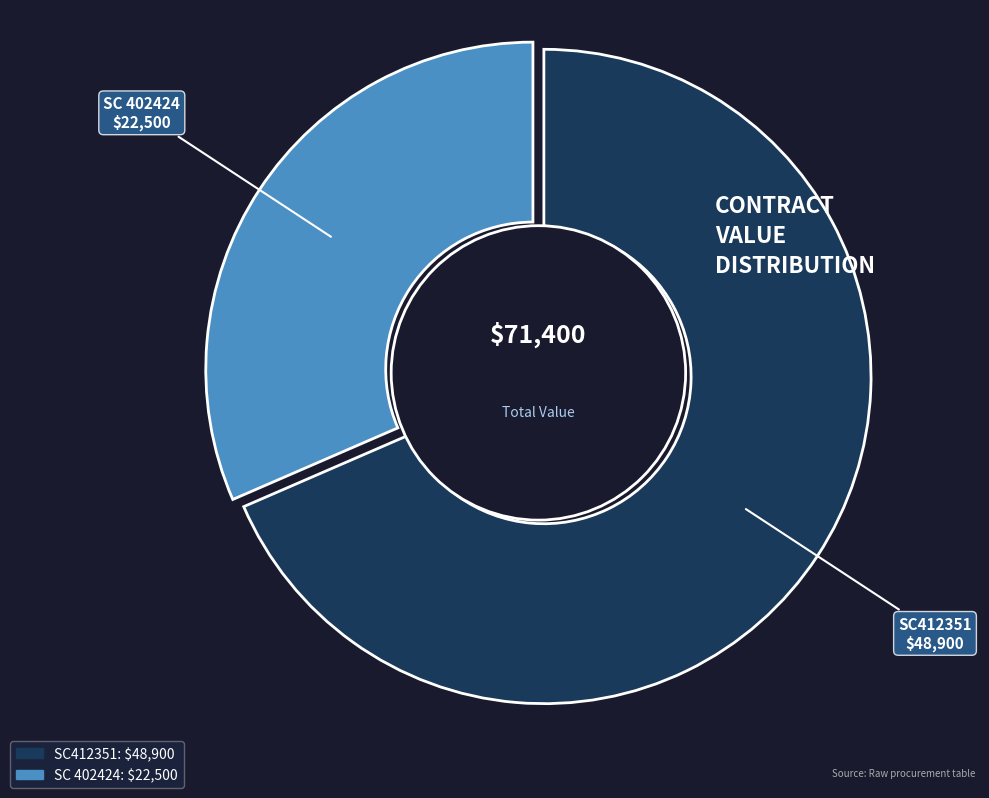

Do SC 402424 and SC412351 together represent more than half of the pie?

Yes